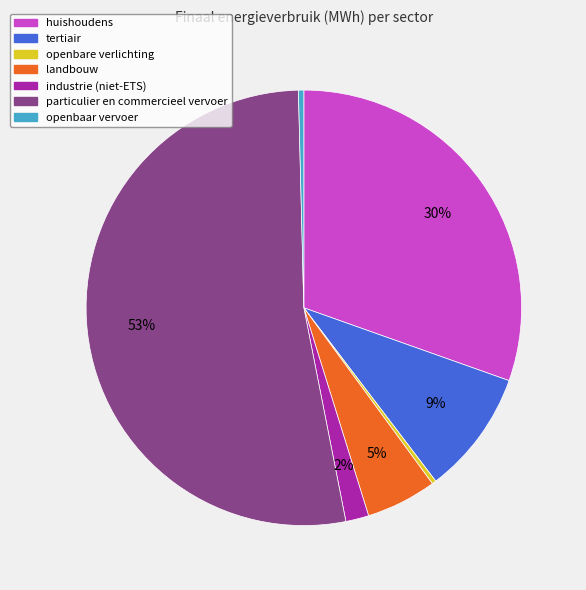

What is the majority slice?

particulier en commercieel vervoer